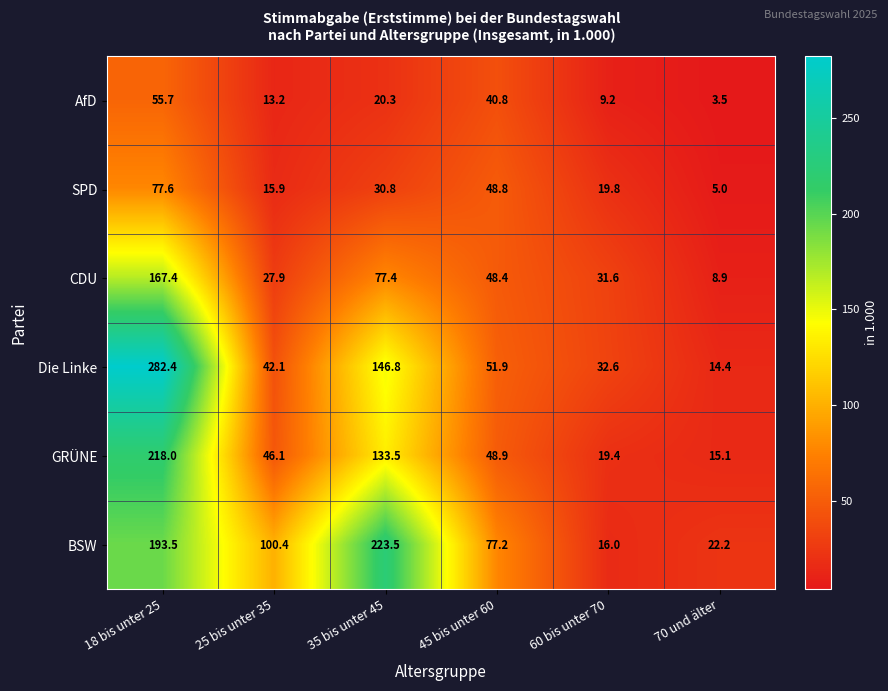

At which label is BSW closest to 119?

25 bis unter 35